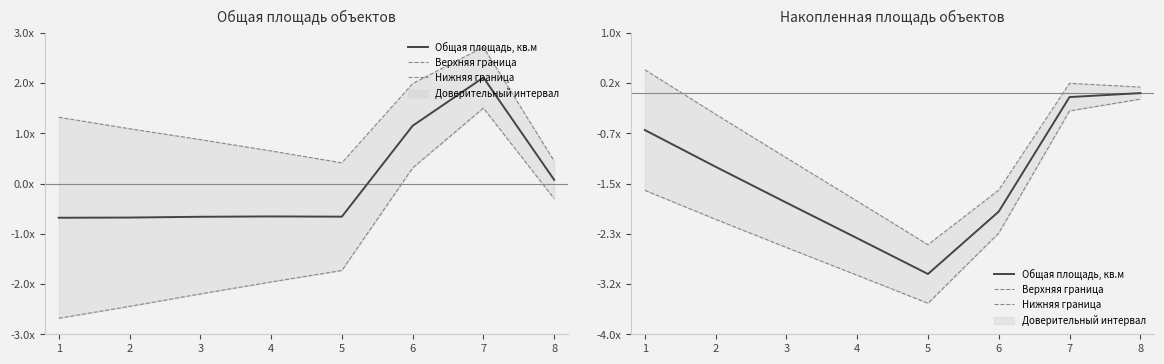

How many data points does each series have?

8